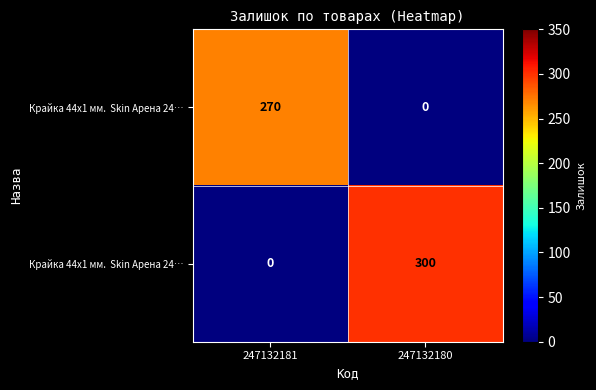

What is the greatest value displayed?

300